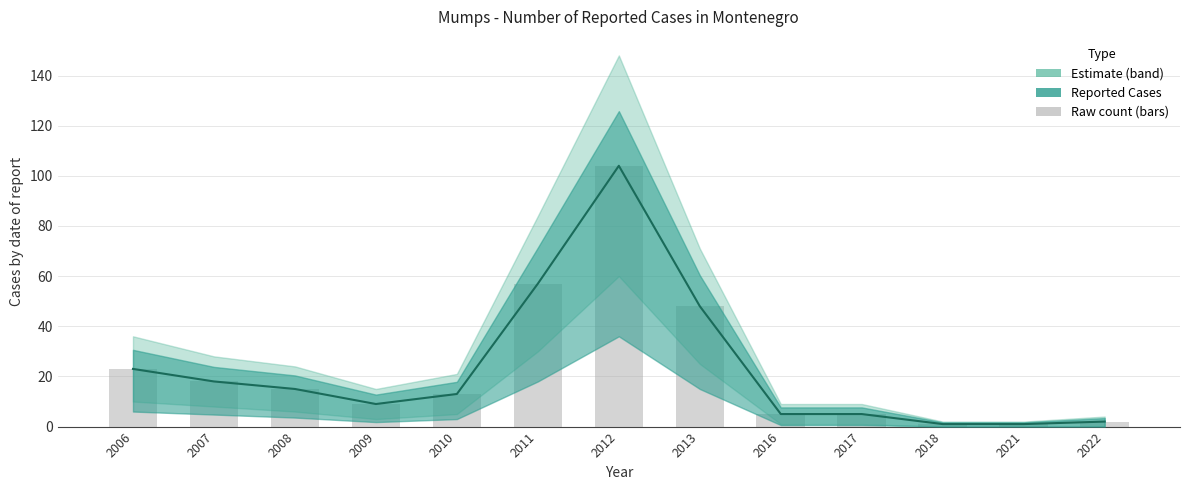

Reading left to right, list all the values displayed in this chart.

23	18	15	9	13	57	104	48	5	5	1	1	2